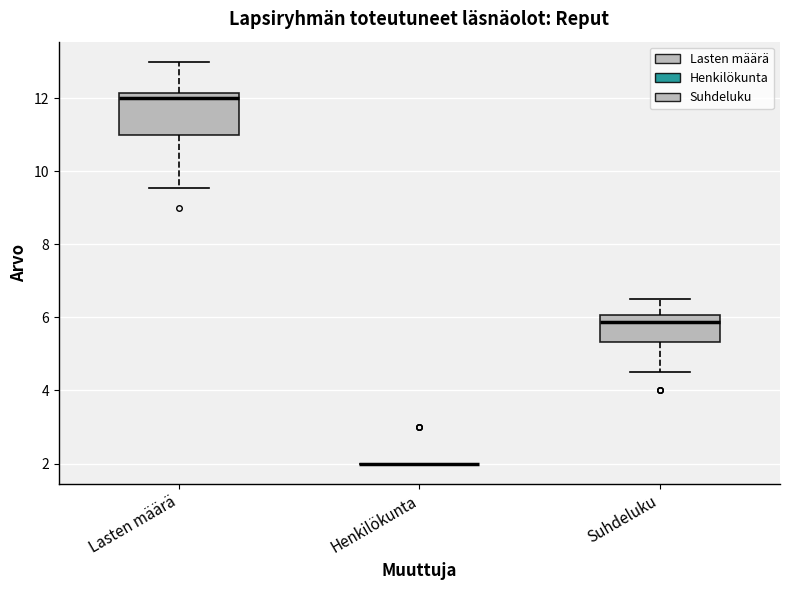

Where does the median line of the box for Lasten määrä sit on the y-axis? The values are not printed on the chart, so give them approximately, as read against the axis.

12.0